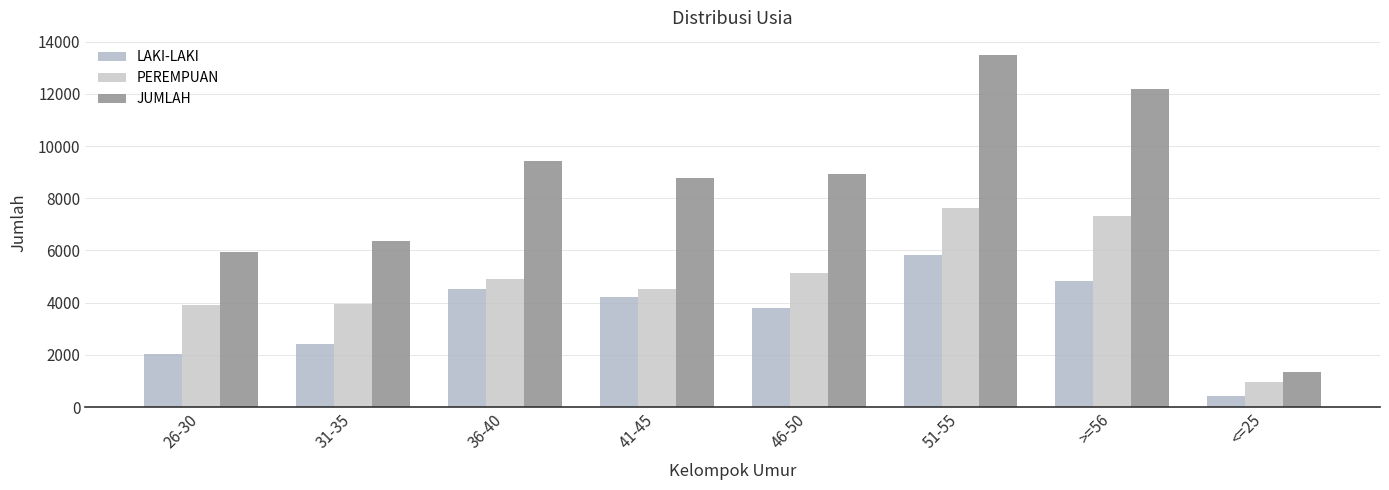

What is the difference between the second highest and second lowest values in the LAKI-LAKI series?

2819